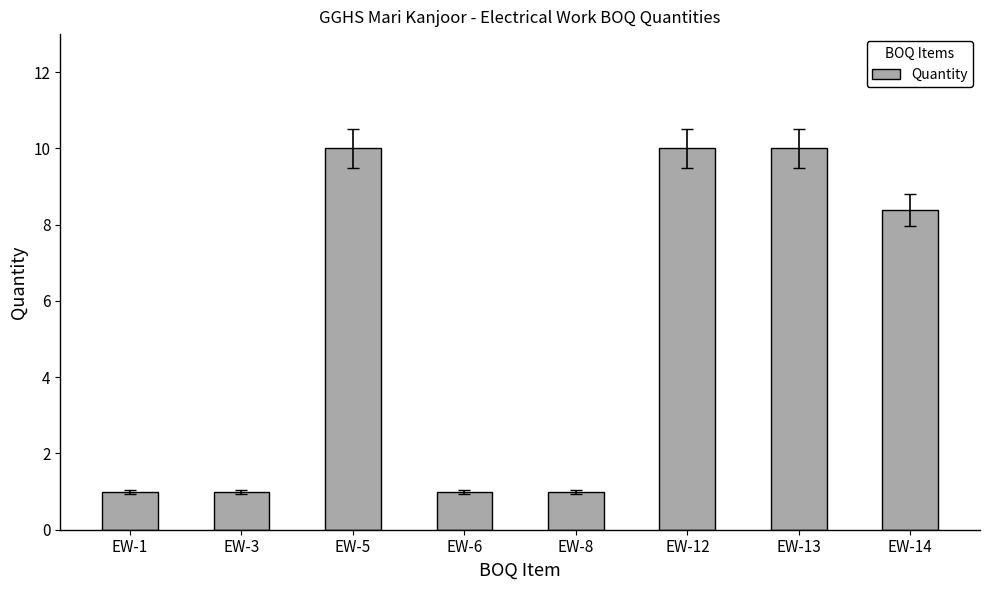

Reading right to left, extract all data points from this chart.

8.4	10.0	10.0	1.0	1.0	10.0	1.0	1.0